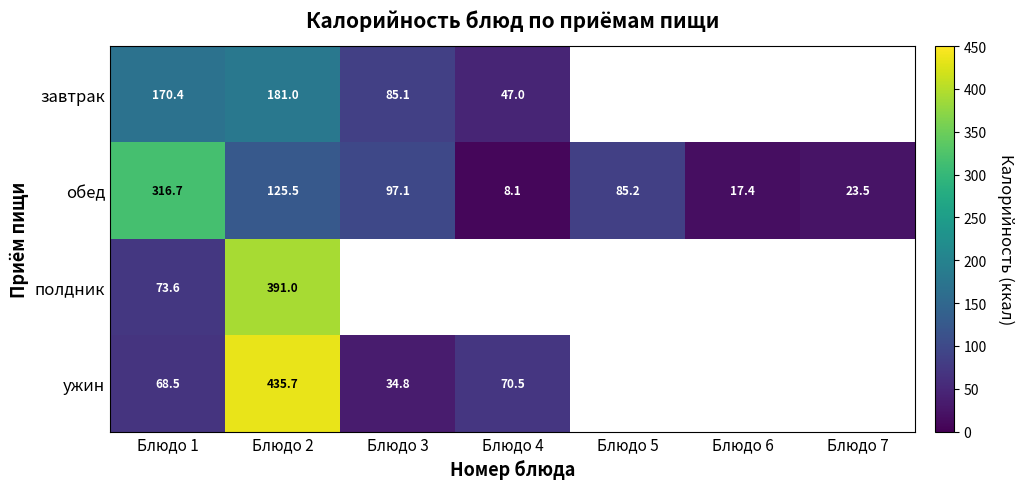

How many data points does each series have?

7